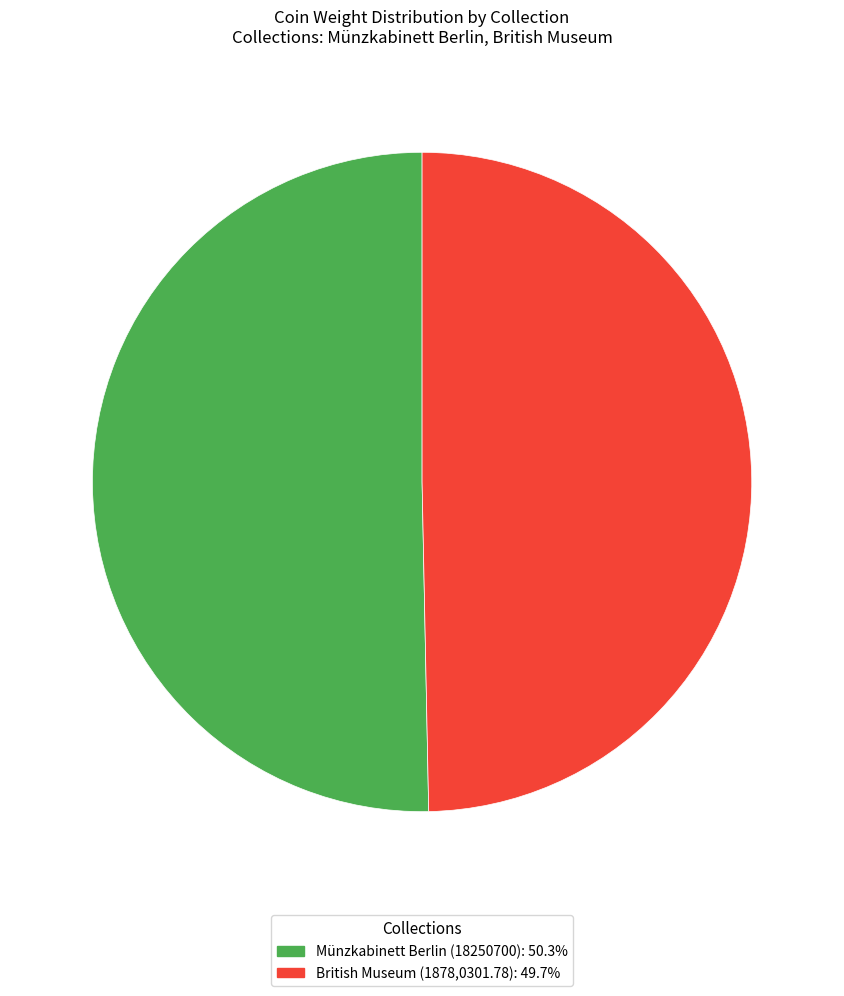

Approximately how many times larger is the value at Münzkabinett Berlin (18250700): 50.3% compared to British Museum (1878,0301.78): 49.7%?

1.0